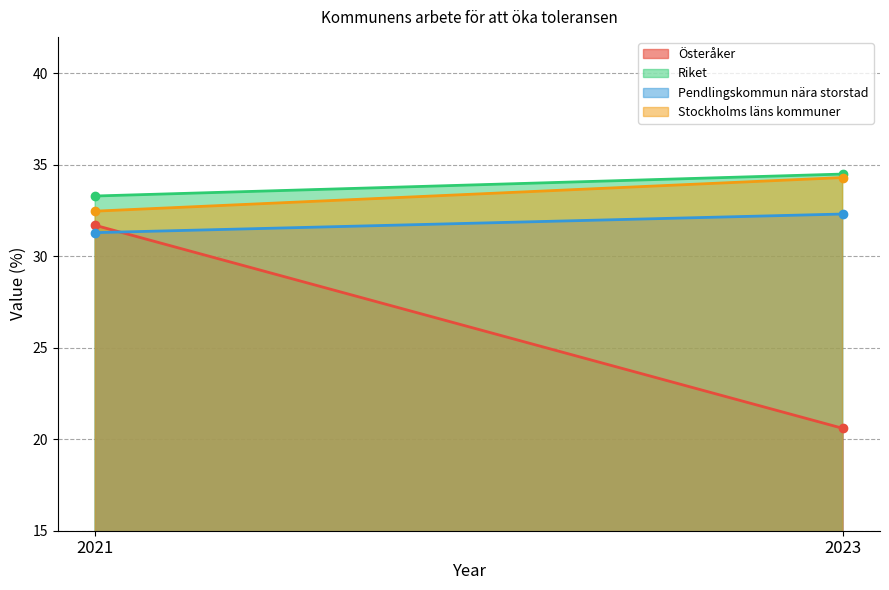

How many lines are shown in the chart?

4